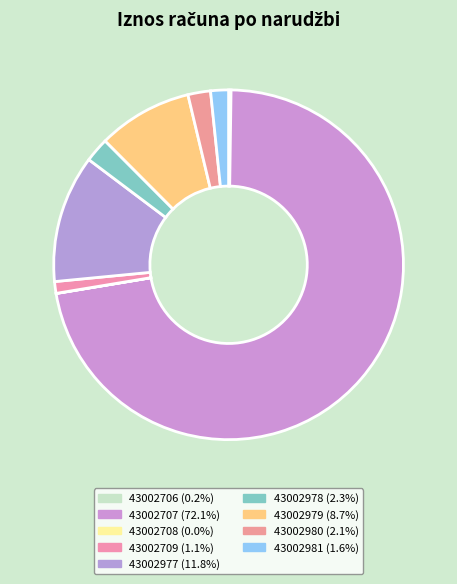

What is the ratio of the value at 43002709 to the value at 43002706?

4.7